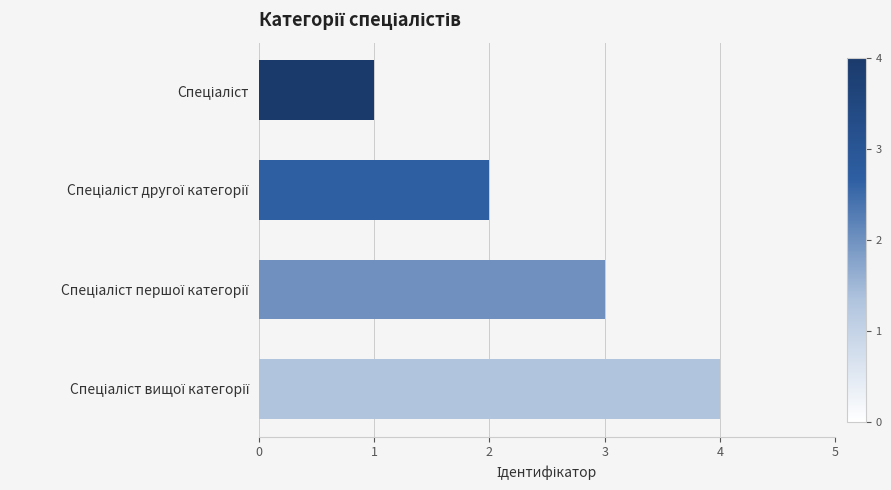

What is the minimum value shown in the chart?

1